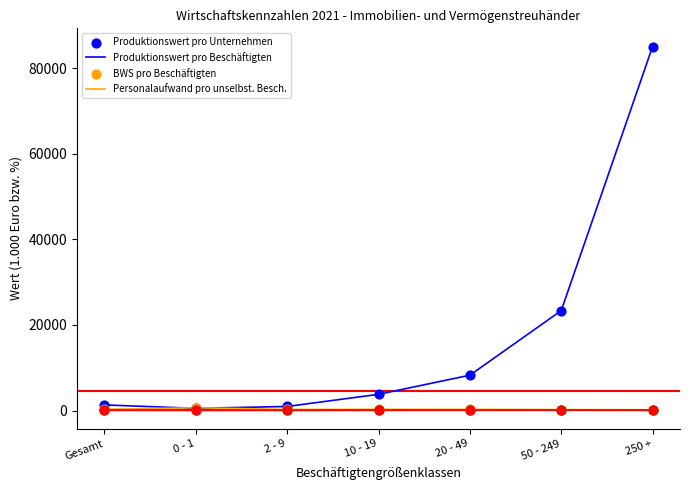

Which series reaches the maximum Y coordinate?

Produktionswert pro Unternehmen